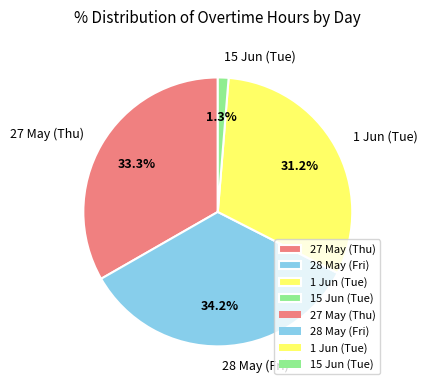

How many segments does this pie chart have?

4